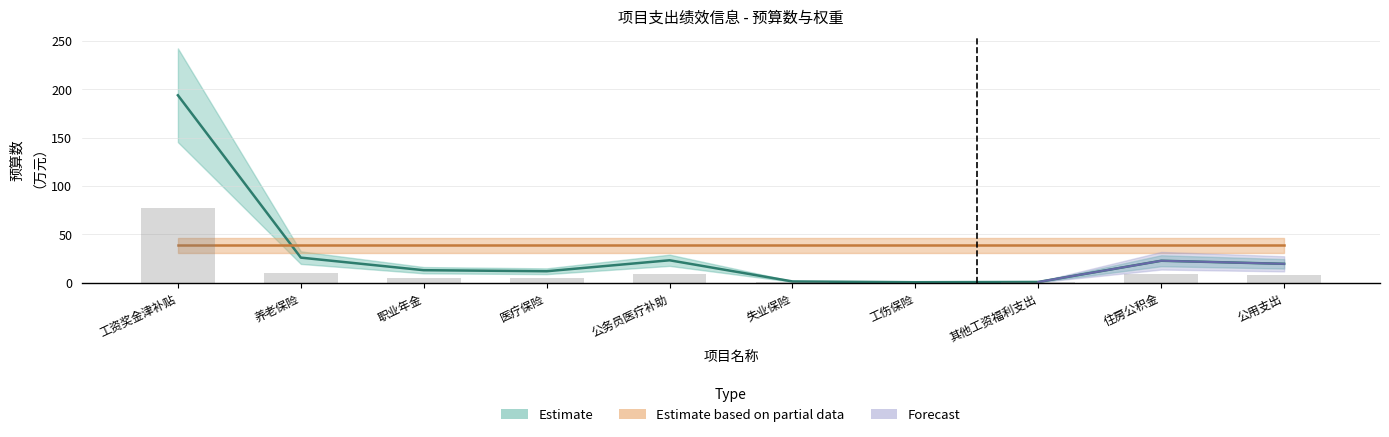

What is the minimum value shown in the chart?

0.5